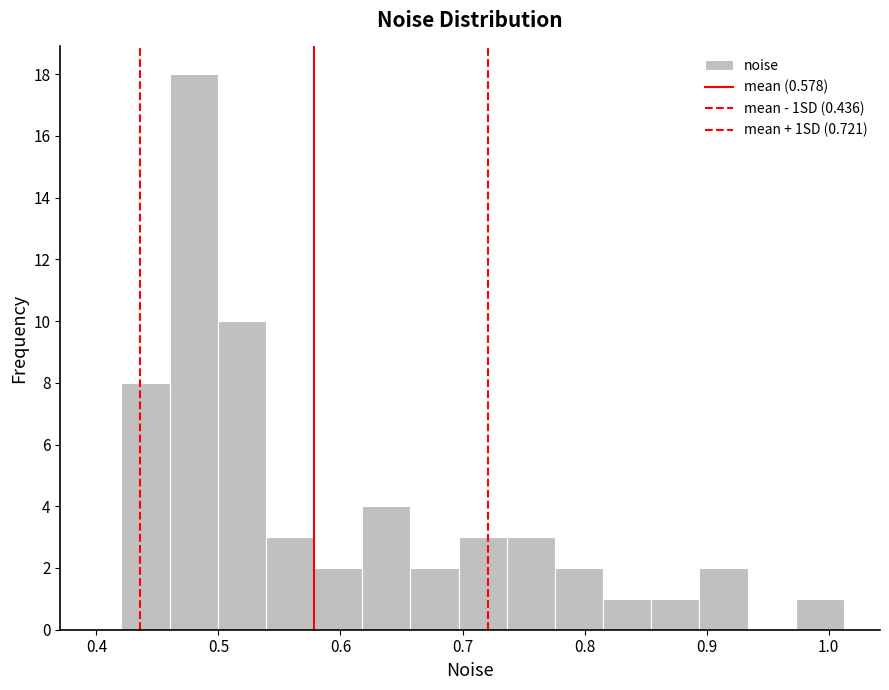

Read against the x-axis, roughly where is the centre of the tallest bar?

0.48